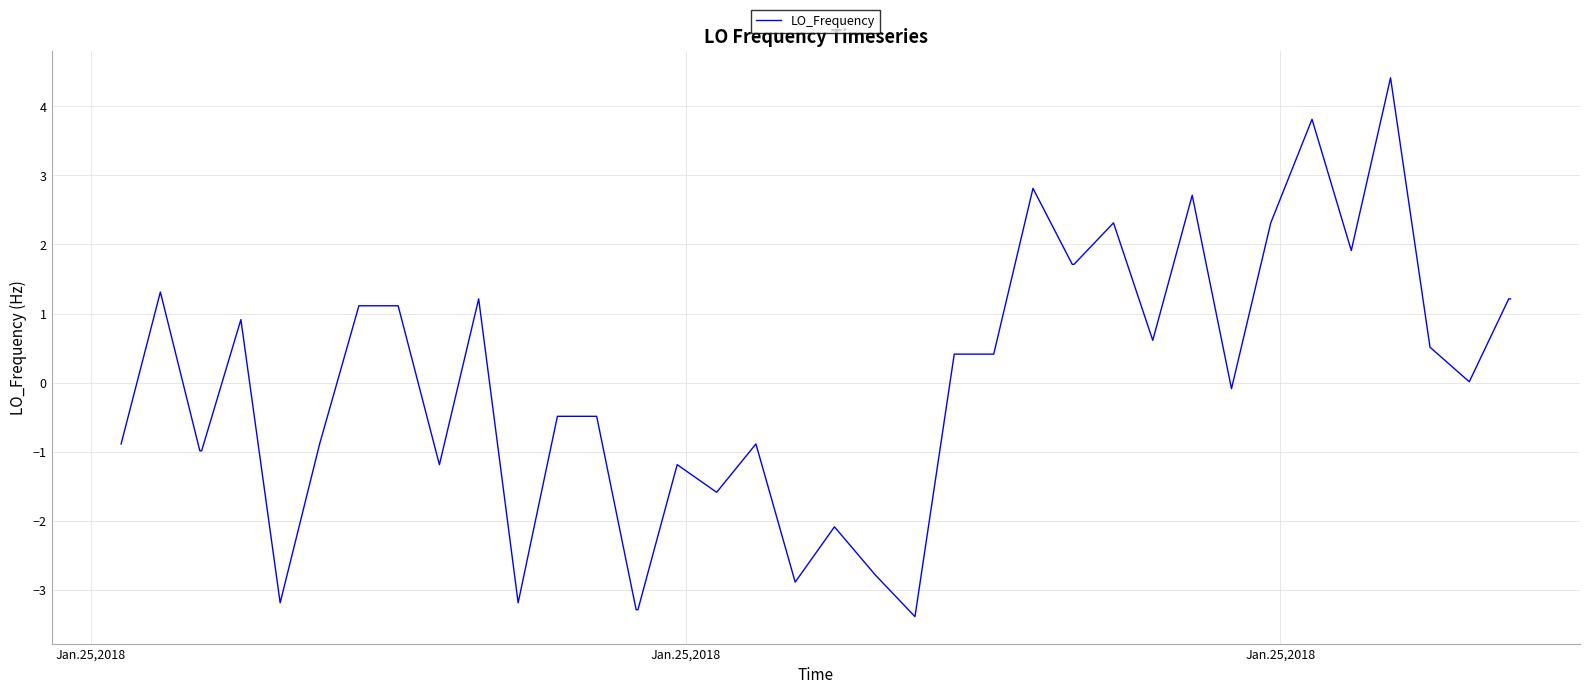

What is the greatest value displayed?

4.4